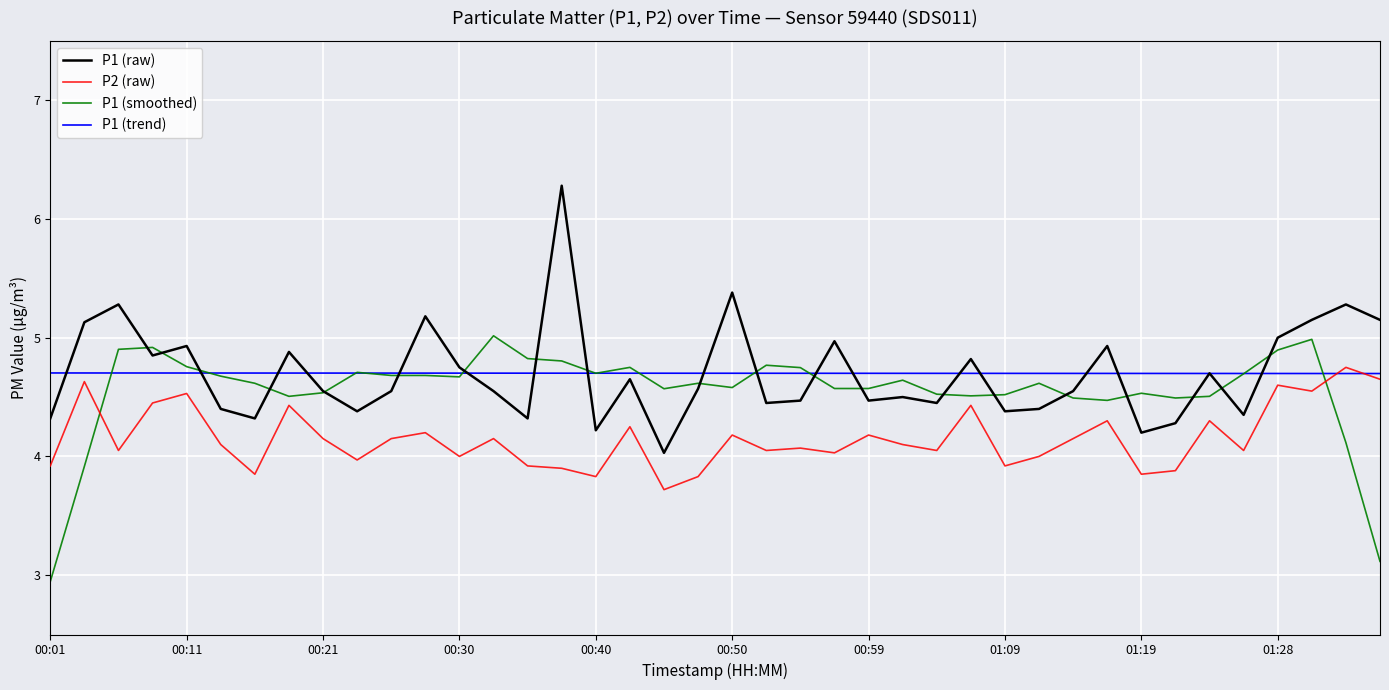

Which series has the widest spread of values?

P1 (raw)